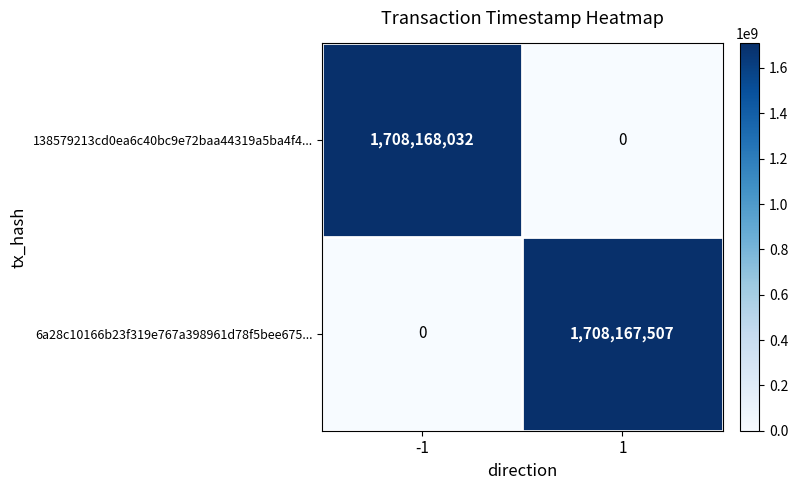

The value of 138579213cd0ea6c40bc9e72baa44319a5ba4f4... at -1 is 2969389009. True or false?

False